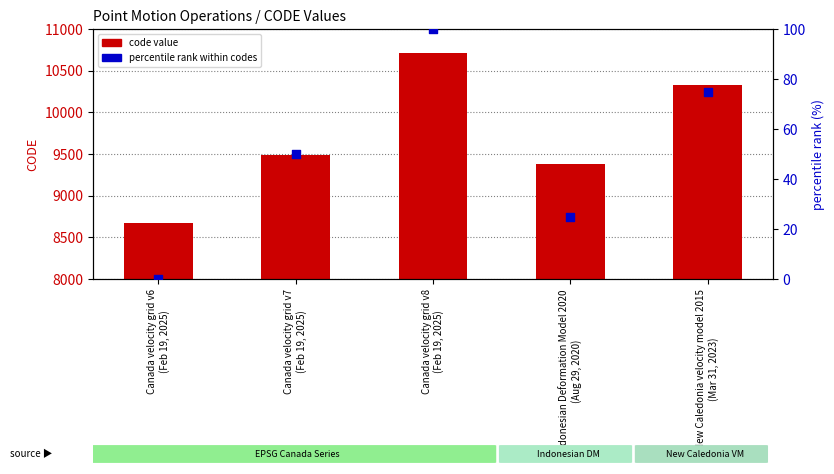

Is the value of percentile rank within codes at Indonesian Deformation Model 2020
(Aug 29, 2020) greater than the value of code value at Indonesian Deformation Model 2020
(Aug 29, 2020)?

No